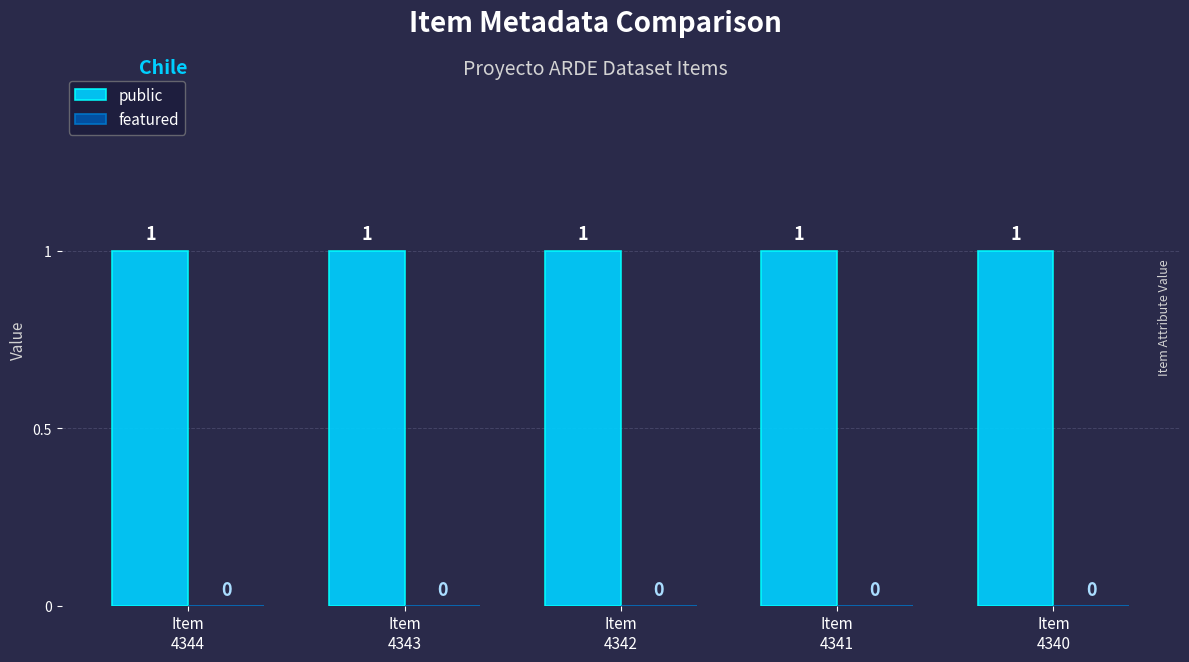

At which category is the sum across all series the highest?

Item
4344